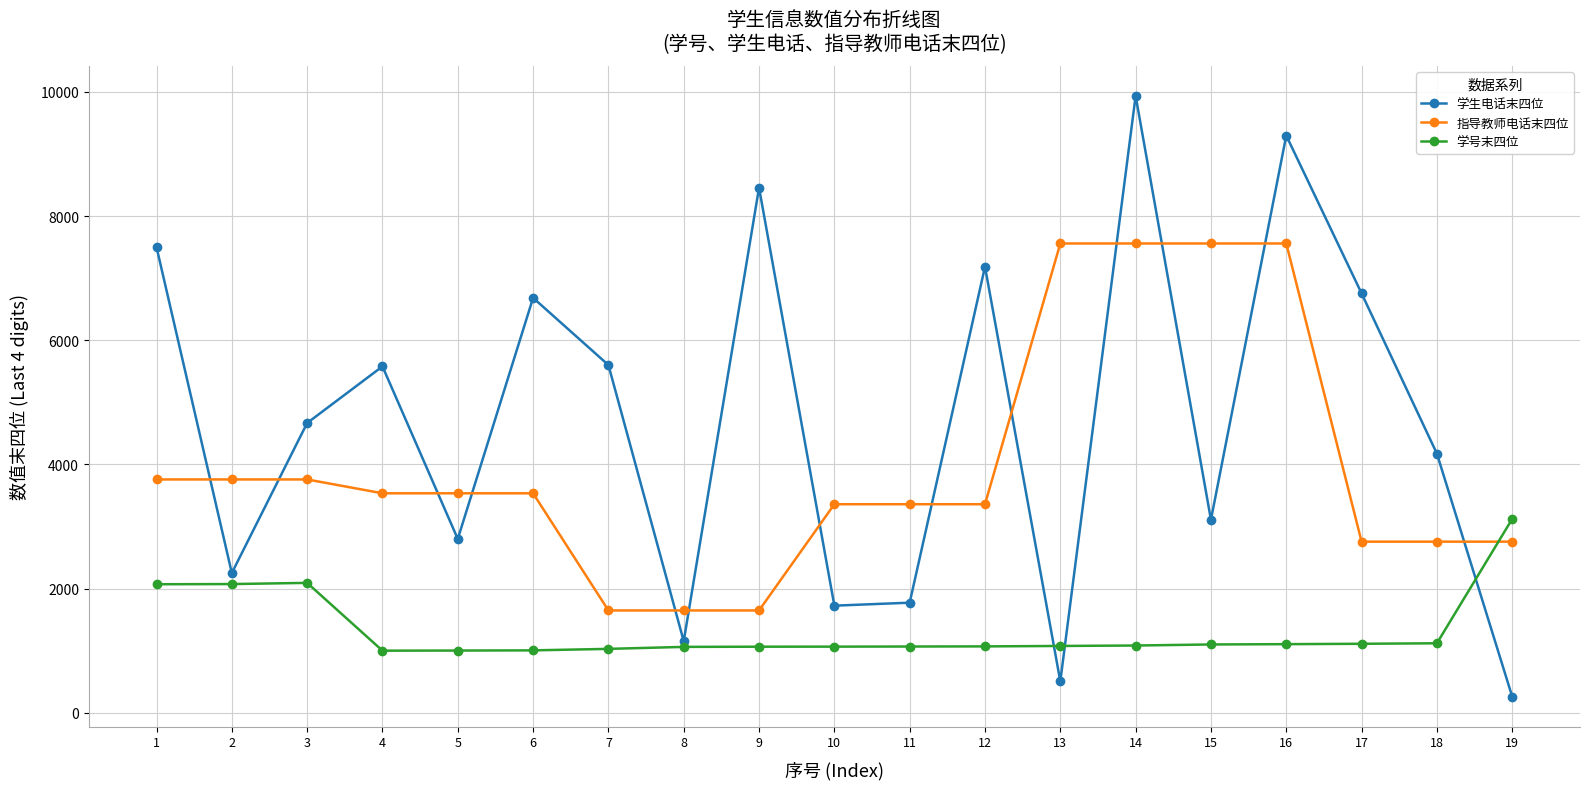

Is it true that 学号末四位 equals 1068 at 11?

True